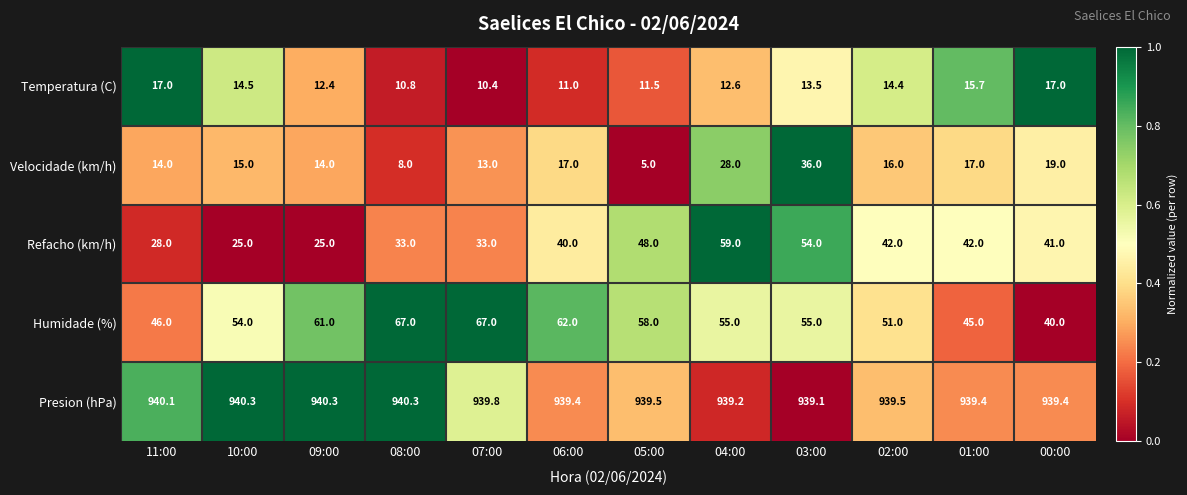

What is the minimum value shown in the chart?

5.0